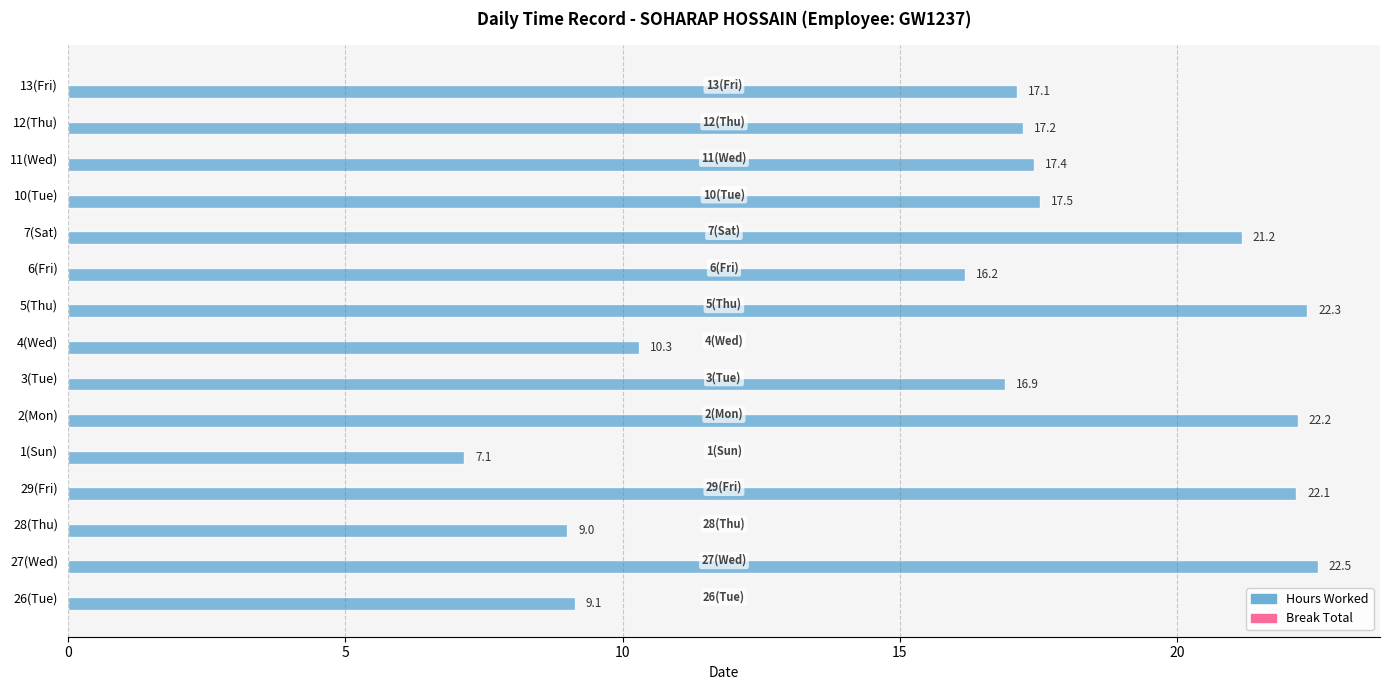

What is the greatest value displayed?

22.5